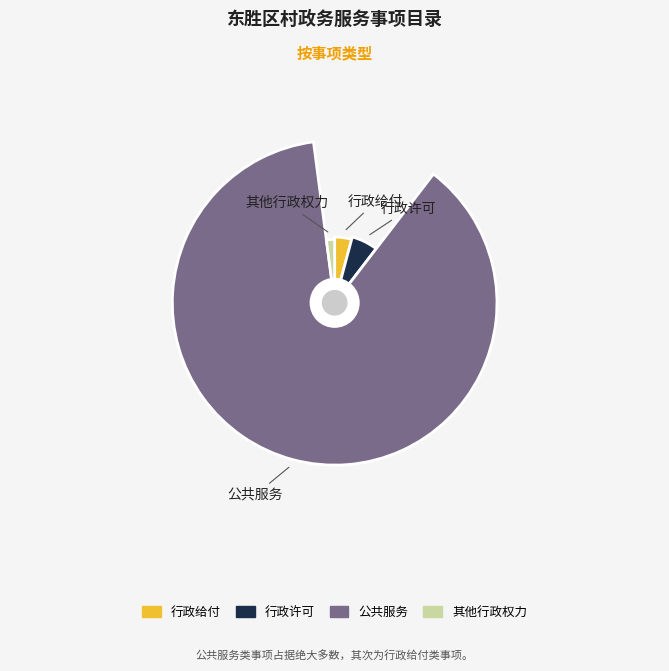

Is it true that 行政许可 is 18% of the pie?

False